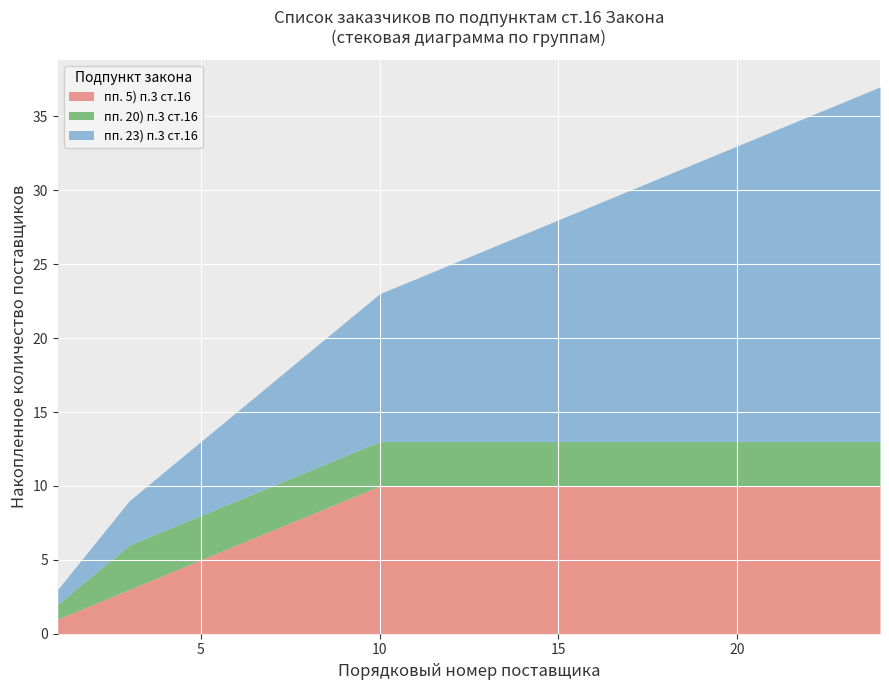

Rank the series at 2 from lowest to highest value.

пп. 5) п.3 ст.16, пп. 20) п.3 ст.16, пп. 23) п.3 ст.16